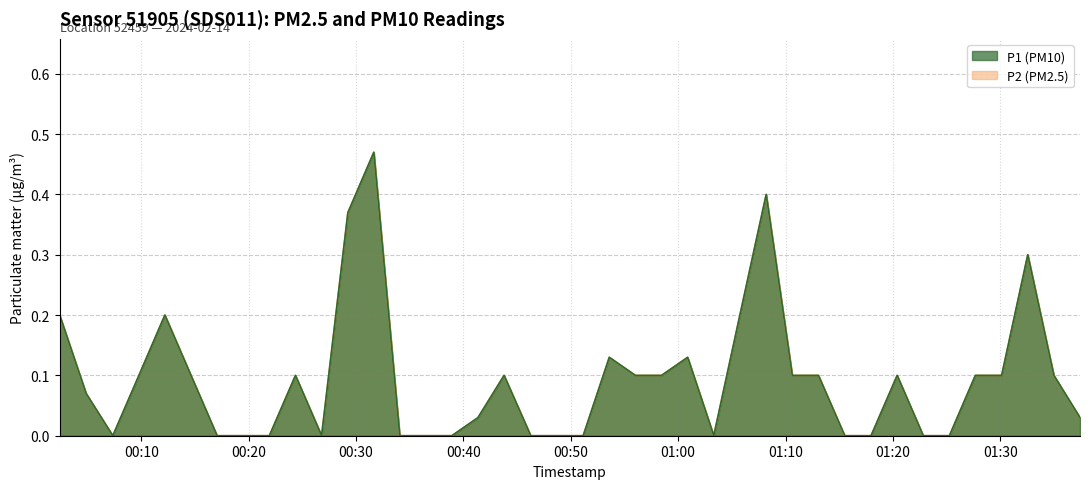

Reading left to right, list all the values displayed in this chart.

P1: 2024-02-14T00:02:23=0.2	2024-02-14T00:04:51=0.1	2024-02-14T00:07:20=0.0	2024-02-14T00:09:46=0.1	2024-02-14T00:12:11=0.2	2024-02-14T00:14:37=0.1	2024-02-14T00:17:03=0.0	2024-02-14T00:19:30=0.0	2024-02-14T00:21:55=0.0	2024-02-14T00:24:21=0.1	2024-02-14T00:26:47=0.0	2024-02-14T00:29:14=0.4	2024-02-14T00:31:39=0.5	2024-02-14T00:34:04=0.0	2024-02-14T00:36:30=0.0	2024-02-14T00:38:55=0.0	2024-02-14T00:41:21=0.0	2024-02-14T00:43:47=0.1	2024-02-14T00:46:16=0.0	2024-02-14T00:48:42=0.0	2024-02-14T00:51:09=0.0	2024-02-14T00:53:35=0.1	2024-02-14T00:56:01=0.1	2024-02-14T00:58:27=0.1	2024-02-14T01:00:53=0.1	2024-02-14T01:03:19=0.0	2024-02-14T01:05:45=0.2	2024-02-14T01:08:12=0.4	2024-02-14T01:10:38=0.1	2024-02-14T01:13:04=0.1	2024-02-14T01:15:31=0.0	2024-02-14T01:17:58=0.0	2024-02-14T01:20:24=0.1	2024-02-14T01:22:50=0.0	2024-02-14T01:25:16=0.0	2024-02-14T01:27:41=0.1	2024-02-14T01:30:08=0.1	2024-02-14T01:32:34=0.3	2024-02-14T01:35:00=0.1	2024-02-14T01:37:26=0.0
P2: 2024-02-14T00:02:23=0.2	2024-02-14T00:04:51=0.1	2024-02-14T00:07:20=0.0	2024-02-14T00:09:46=0.1	2024-02-14T00:12:11=0.2	2024-02-14T00:14:37=0.1	2024-02-14T00:17:03=0.0	2024-02-14T00:19:30=0.0	2024-02-14T00:21:55=0.0	2024-02-14T00:24:21=0.1	2024-02-14T00:26:47=0.0	2024-02-14T00:29:14=0.4	2024-02-14T00:31:39=0.5	2024-02-14T00:34:04=0.0	2024-02-14T00:36:30=0.0	2024-02-14T00:38:55=0.0	2024-02-14T00:41:21=0.0	2024-02-14T00:43:47=0.1	2024-02-14T00:46:16=0.0	2024-02-14T00:48:42=0.0	2024-02-14T00:51:09=0.0	2024-02-14T00:53:35=0.1	2024-02-14T00:56:01=0.1	2024-02-14T00:58:27=0.1	2024-02-14T01:00:53=0.1	2024-02-14T01:03:19=0.0	2024-02-14T01:05:45=0.2	2024-02-14T01:08:12=0.4	2024-02-14T01:10:38=0.1	2024-02-14T01:13:04=0.1	2024-02-14T01:15:31=0.0	2024-02-14T01:17:58=0.0	2024-02-14T01:20:24=0.1	2024-02-14T01:22:50=0.0	2024-02-14T01:25:16=0.0	2024-02-14T01:27:41=0.1	2024-02-14T01:30:08=0.1	2024-02-14T01:32:34=0.3	2024-02-14T01:35:00=0.1	2024-02-14T01:37:26=0.0